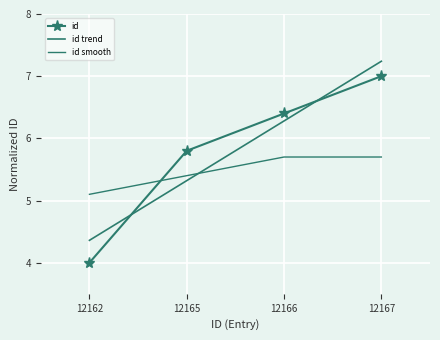

At which category is the sum across all series the highest?

12167